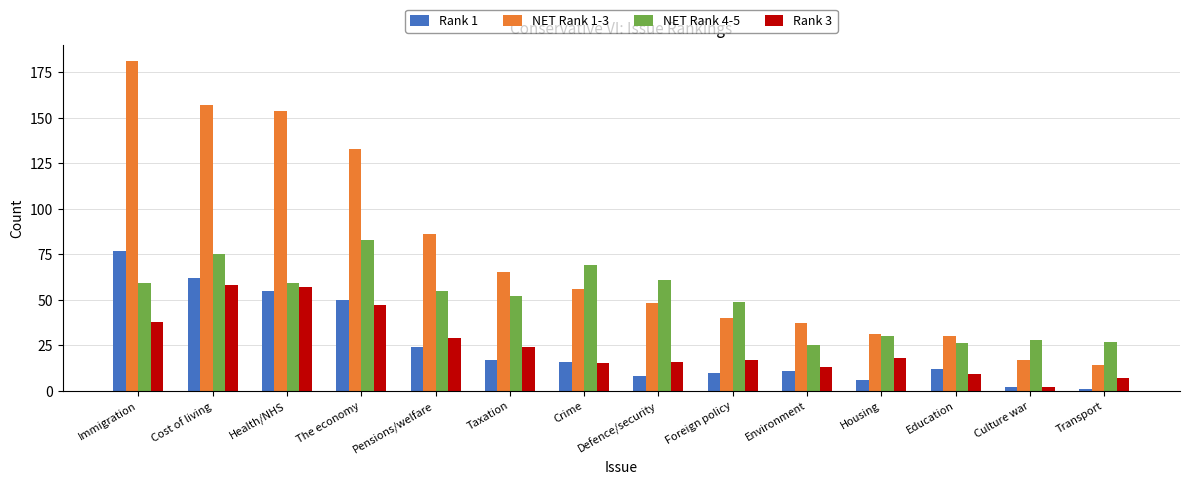

What is the average value of the NET Rank 4-5 series?

50